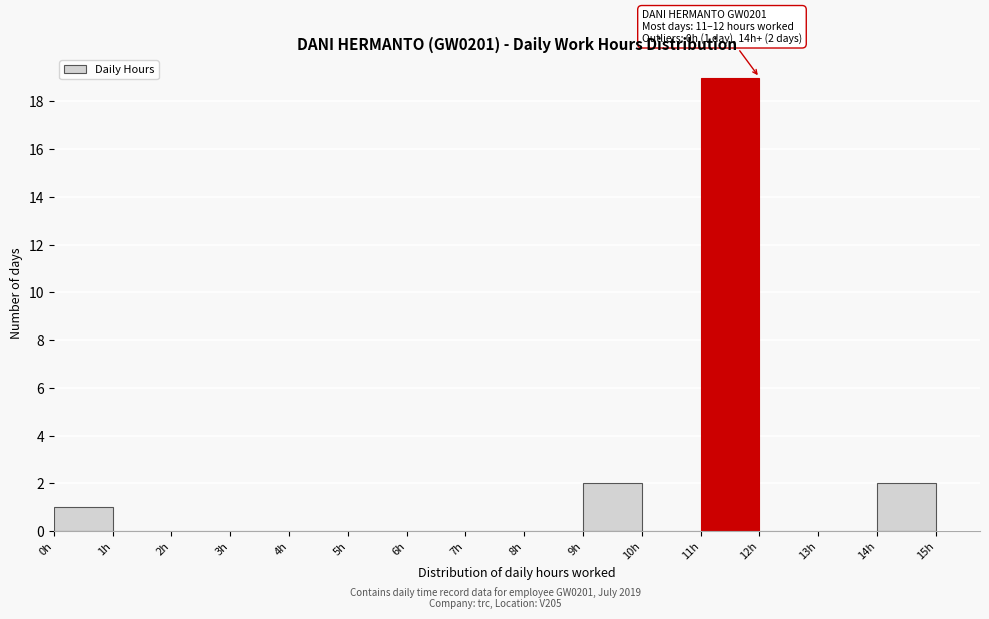

Which range on the x-axis has the tallest bar?

11 to 12